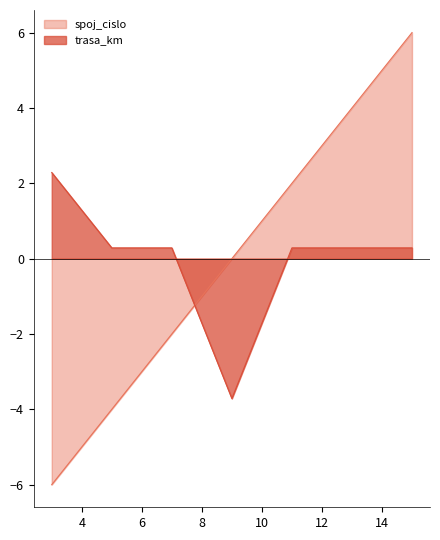

At which label is trasa_km closest to 0?

5